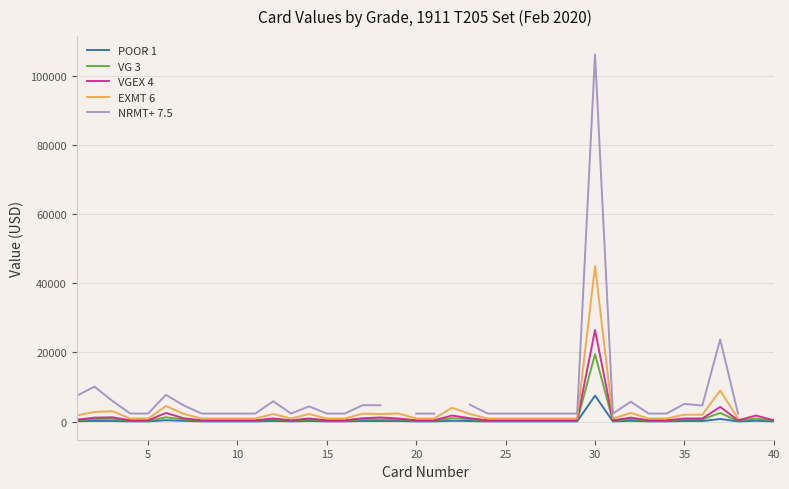

How many interior local valleys does the VGEX 4 series have?

3